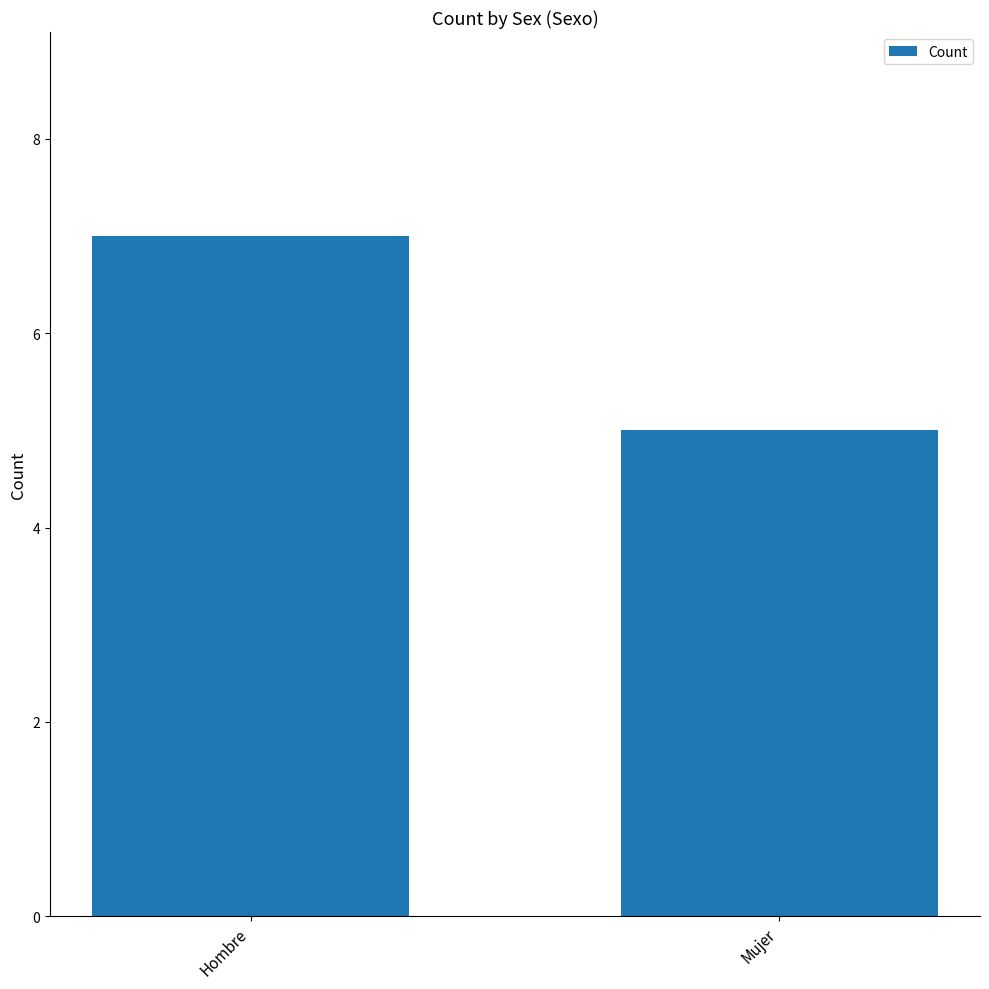

Are the bars horizontal?

No